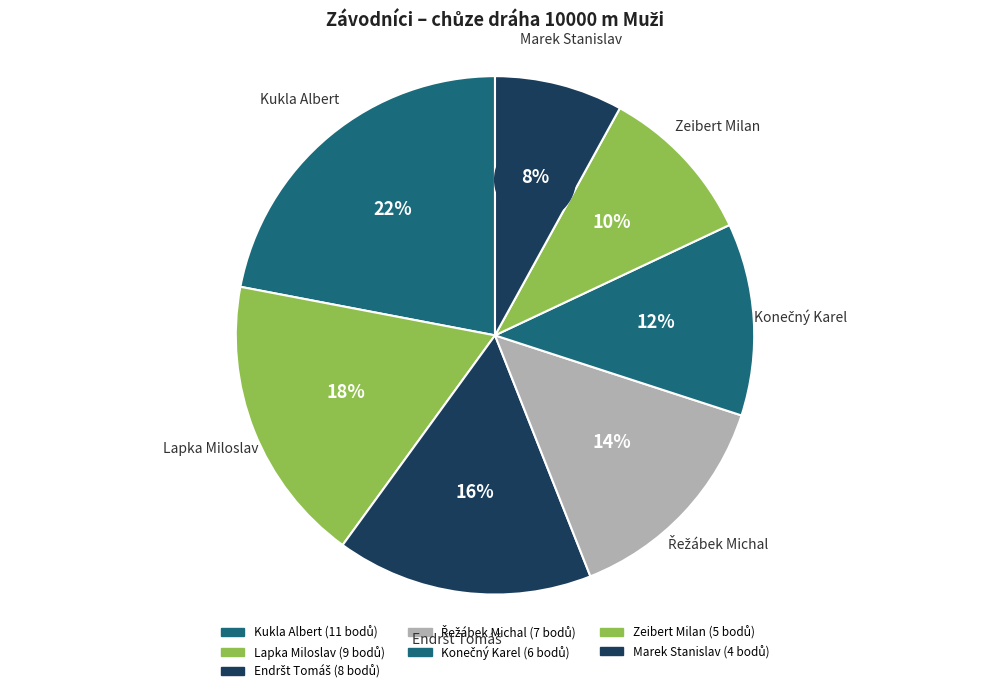

What is the change in value from Lapka Miloslav to Endršt Tomáš?

-1